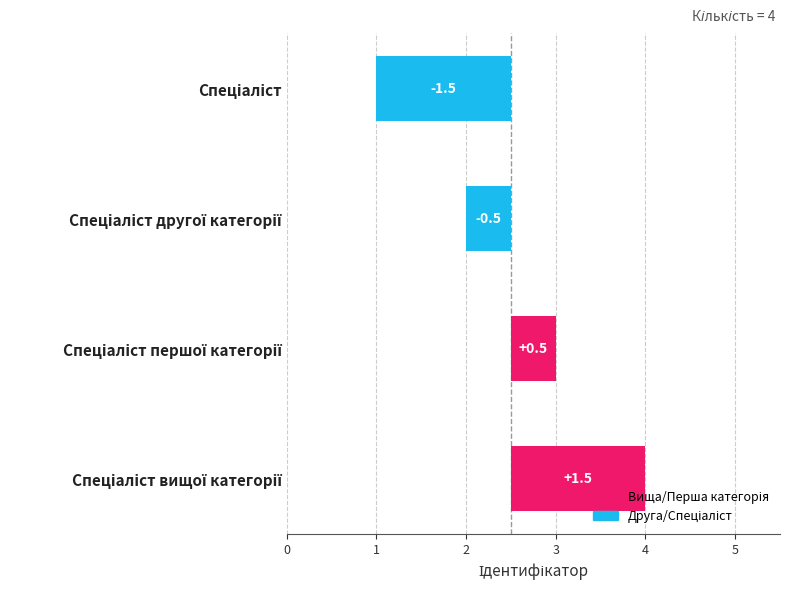

What is the difference between the second highest and second lowest values?

1.0